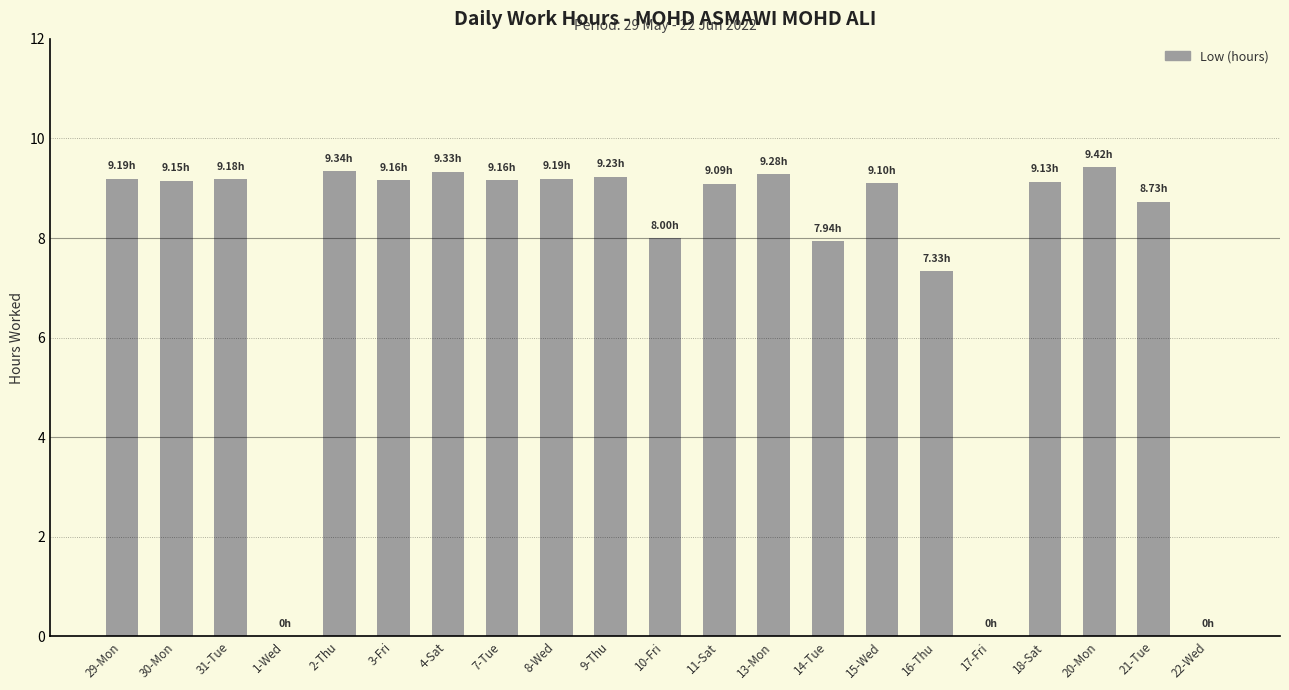

Does the chart contain stacked bars?

No